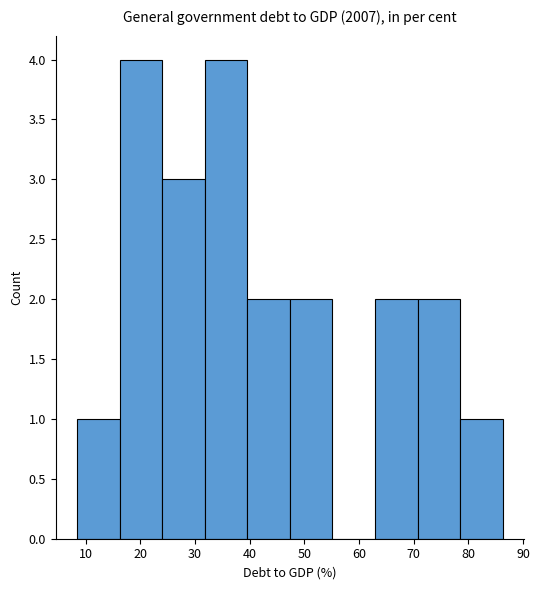

Reading left to right, list every bar in this chart as the range it spans on the x-axis followed by its height. Neither the bar edges nor the heights are printed on the chart, so give them approximately, as read against the axes.

8 to 16: 1
16 to 24: 4
24 to 32: 3
32 to 40: 4
40 to 47: 2
47 to 55: 2
55 to 63: 0
63 to 71: 2
71 to 79: 2
79 to 86: 1